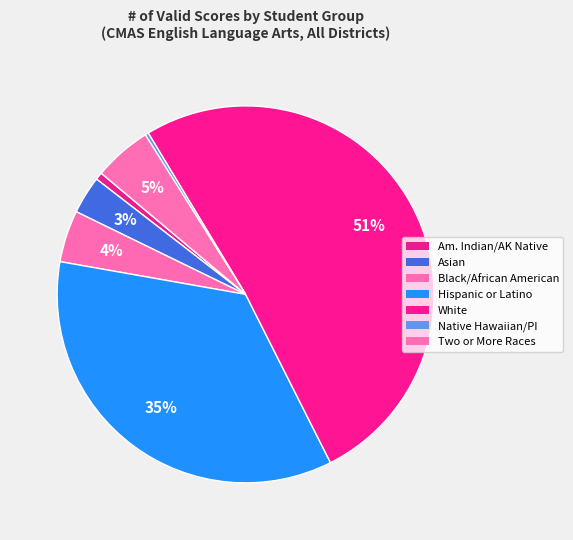

How many segments does this pie chart have?

7